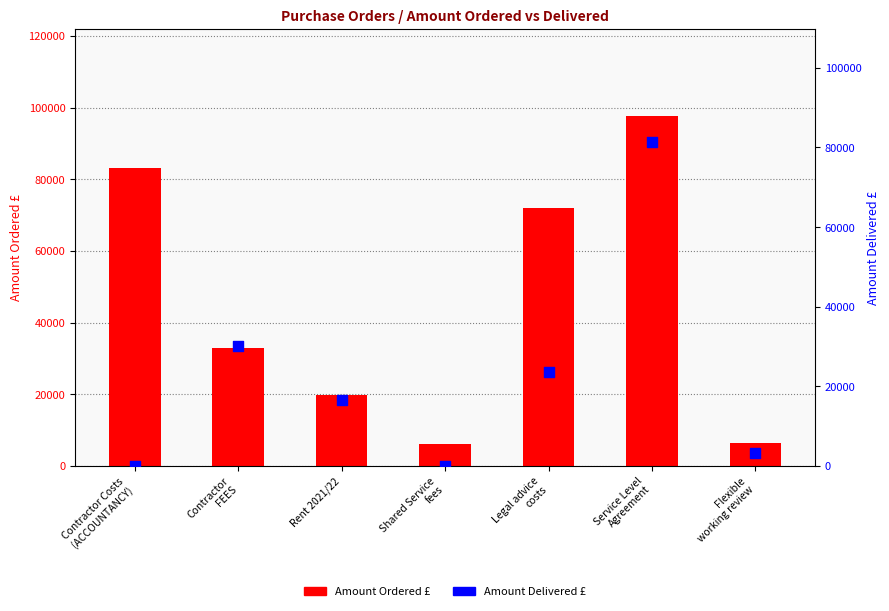

At which category is the sum across all series the highest?

Service Level
Agreement